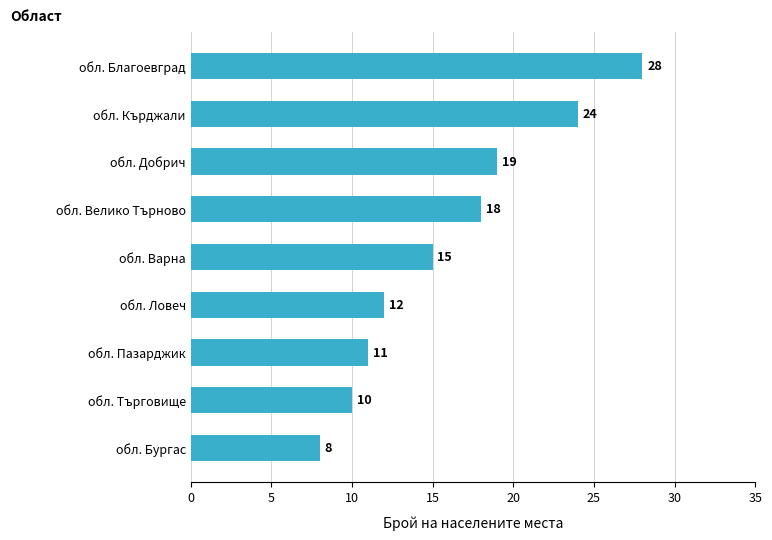

What is the minimum value shown in the chart?

8